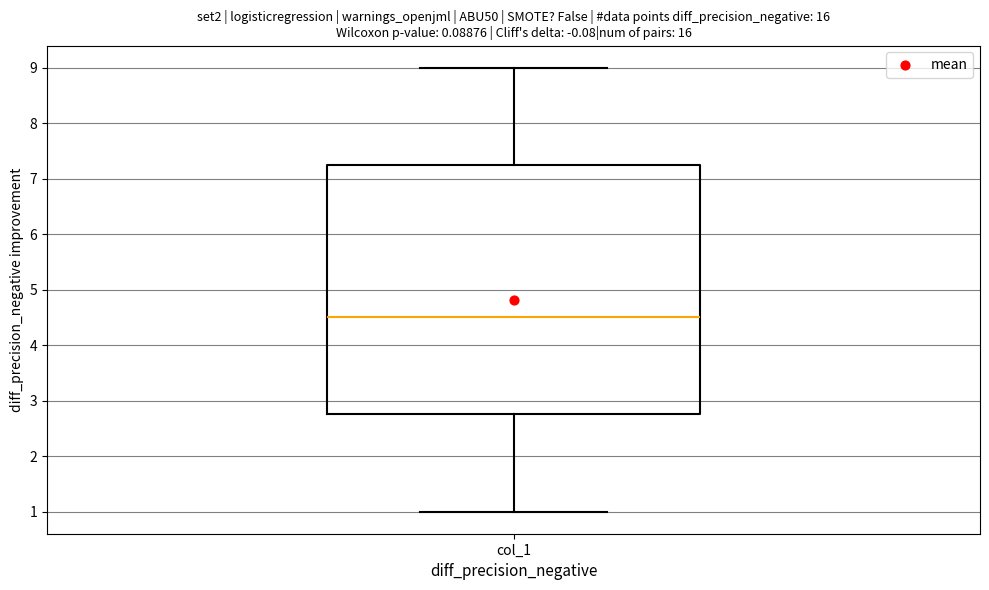

Read this box plot against the y-axis: the position of the median line, the range covered by the box, and the ends of both whiskers. The values are not printed on the chart, so give them approximately, as read against the axis.

median 4.5, box 2.8 to 7.3, whiskers 1.0 to 9.0